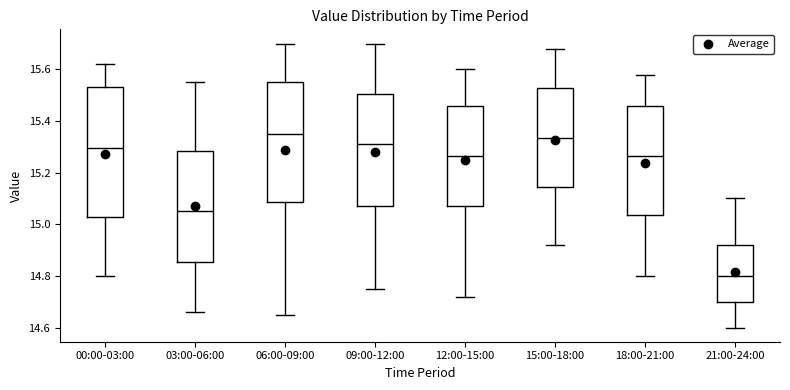

Reading left to right, read every box against the y-axis: the position of its median line, the range the box covers, and the ends of its whiskers. The values are not printed on the chart, so give them approximately, as read against the axis.

00:00-03:00: median 15.30, box 15.04 to 15.54, whiskers 14.80 to 15.62
03:00-06:00: median 15.06, box 14.86 to 15.28, whiskers 14.66 to 15.56
06:00-09:00: median 15.36, box 15.08 to 15.56, whiskers 14.66 to 15.70
09:00-12:00: median 15.32, box 15.08 to 15.50, whiskers 14.76 to 15.70
12:00-15:00: median 15.26, box 15.08 to 15.46, whiskers 14.72 to 15.60
15:00-18:00: median 15.34, box 15.14 to 15.52, whiskers 14.92 to 15.68
18:00-21:00: median 15.26, box 15.04 to 15.46, whiskers 14.80 to 15.58
21:00-24:00: median 14.80, box 14.70 to 14.92, whiskers 14.60 to 15.10